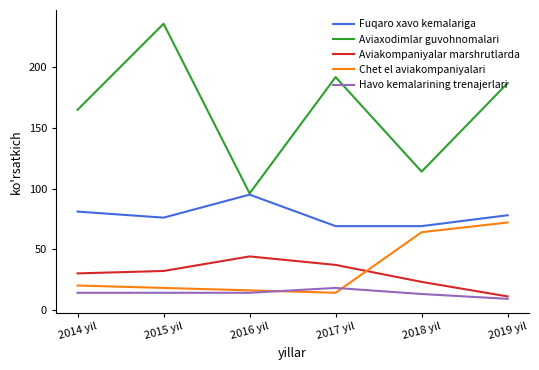

At which category is the sum across all series the highest?

2015 yil